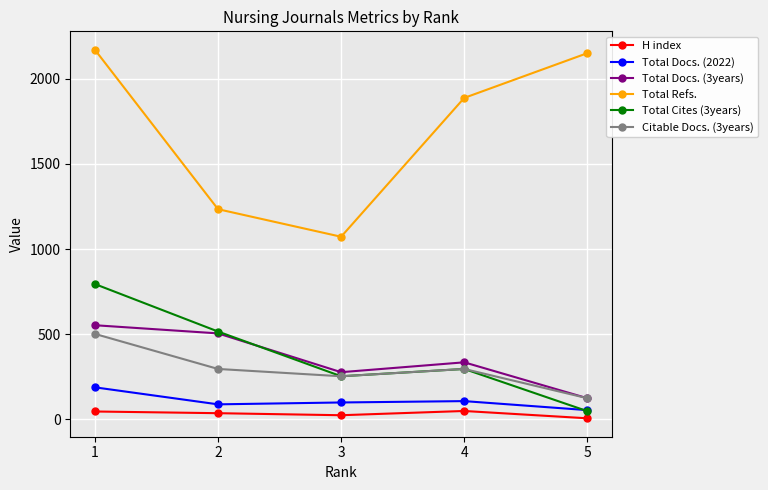

What is the greatest value displayed?

2171